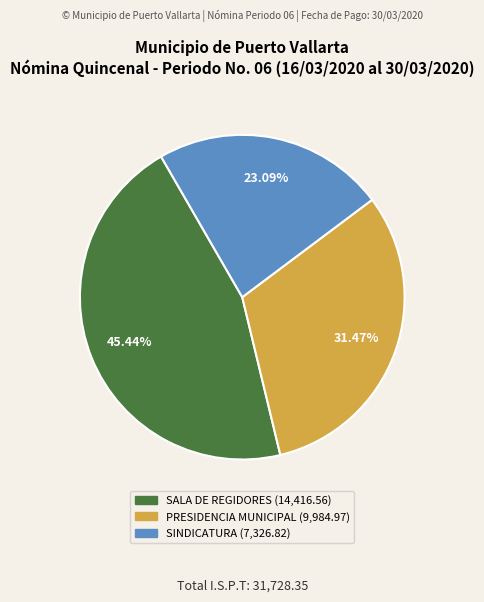

Which has a higher value, PRESIDENCIA MUNICIPAL or SALA DE REGIDORES?

SALA DE REGIDORES